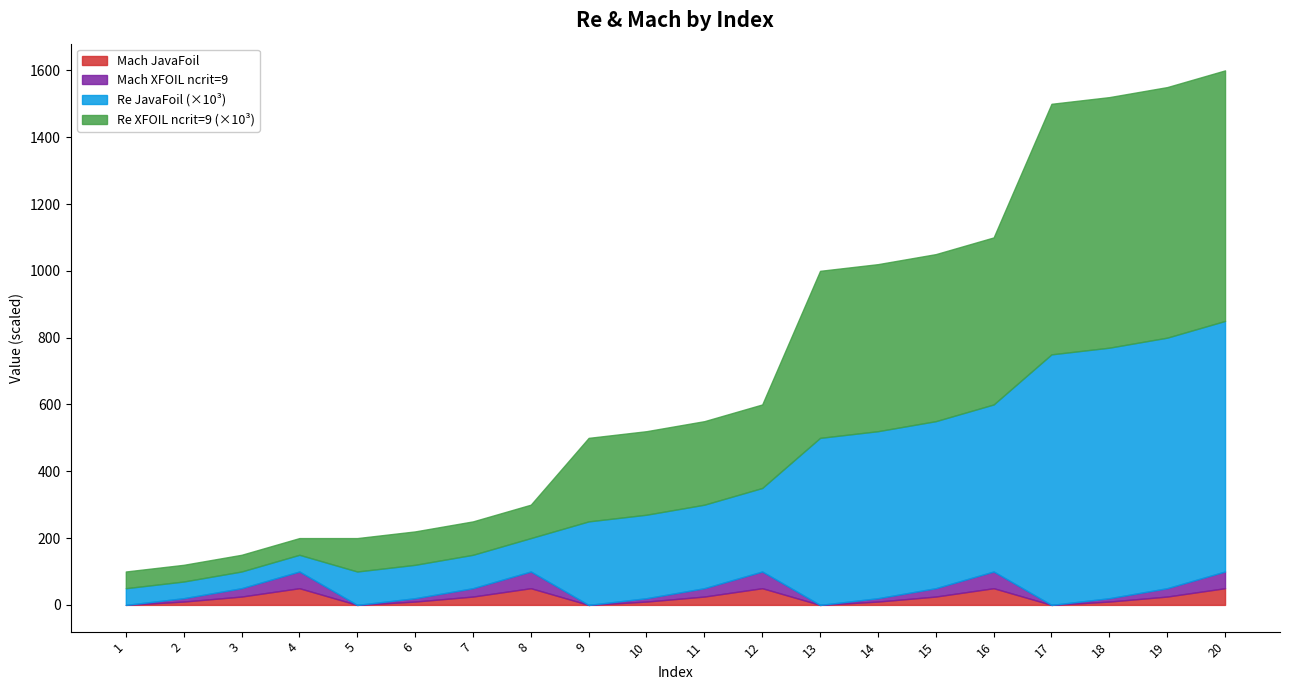

What is the value of the JavaFoil point at the 3rd from the left?

50000.0